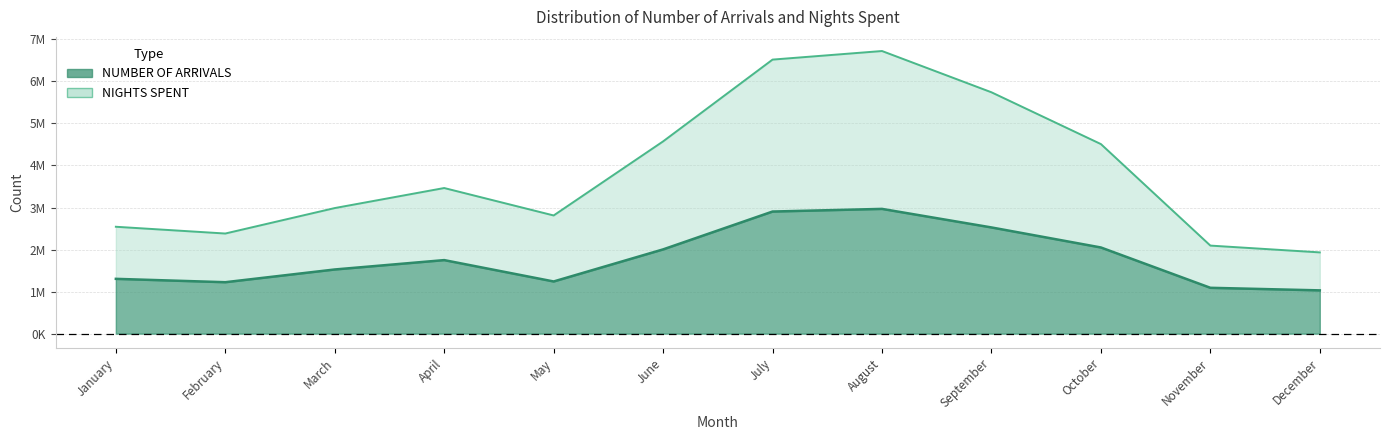

True or false: NUMBER OF ARRIVALS and NIGHTS SPENT cross at least once.

False